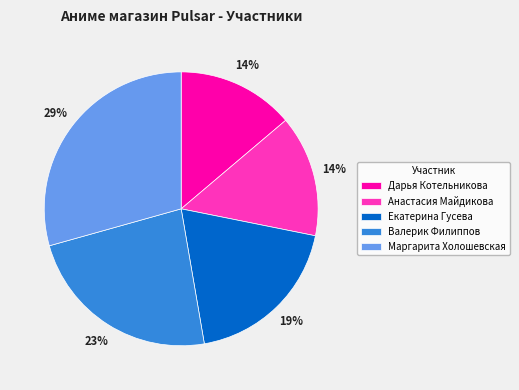

To the nearest percent, what is the difference between the Валерик Филиппов and Анастасия Майдикова slice percentages?

9%